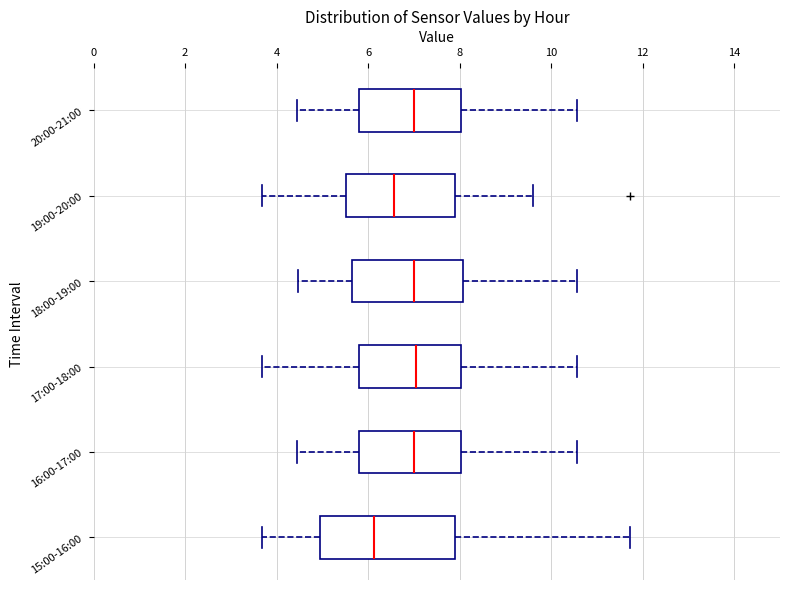

Reading bottom to top, read every box against the x-axis: the position of its median line, the range the box covers, and the ends of its whiskers. The values are not printed on the chart, so give them approximately, as read against the axis.

15:00-16:00: median 6.2, box 5.0 to 8.0, whiskers 3.6 to 11.8
16:00-17:00: median 7.0, box 5.8 to 8.0, whiskers 4.4 to 10.6
17:00-18:00: median 7.0, box 5.8 to 8.0, whiskers 3.6 to 10.6
18:00-19:00: median 7.0, box 5.6 to 8.0, whiskers 4.4 to 10.6
19:00-20:00: median 6.6, box 5.6 to 8.0, whiskers 3.6 to 9.6
20:00-21:00: median 7.0, box 5.8 to 8.0, whiskers 4.4 to 10.6